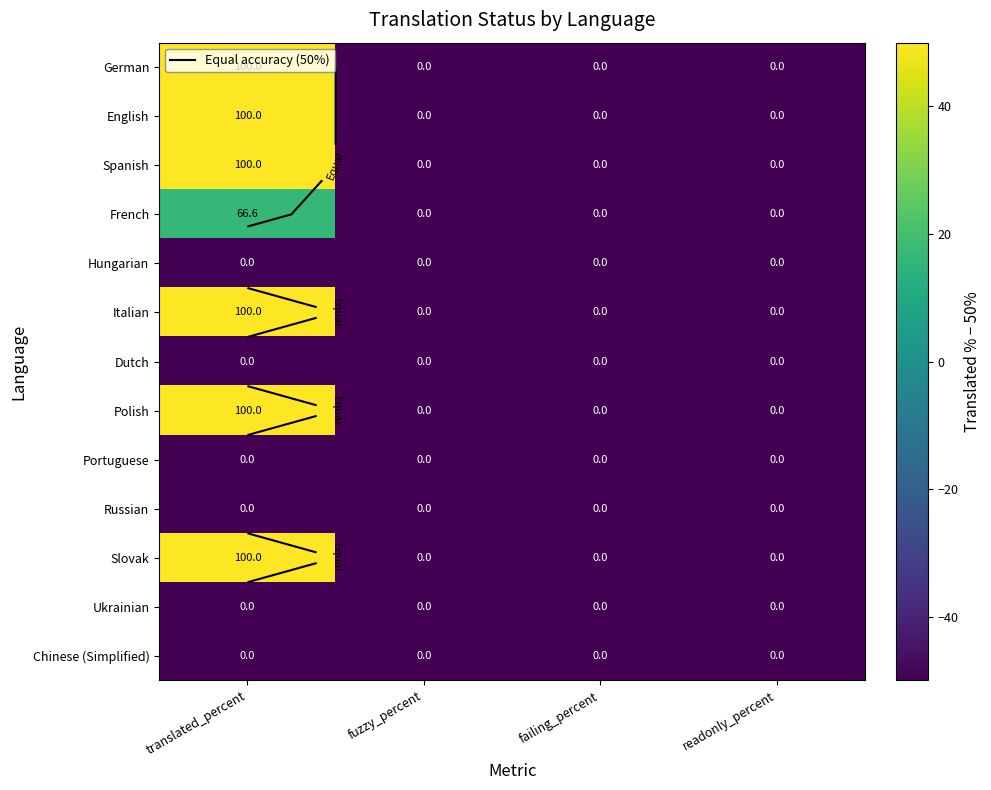

At which label does Chinese (Simplified) reach its minimum?

translated_percent